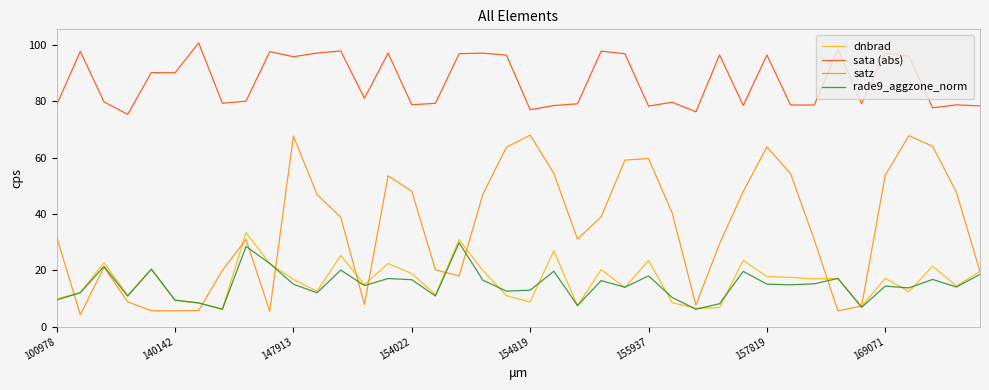

Does the chart have visible grid lines?

Yes